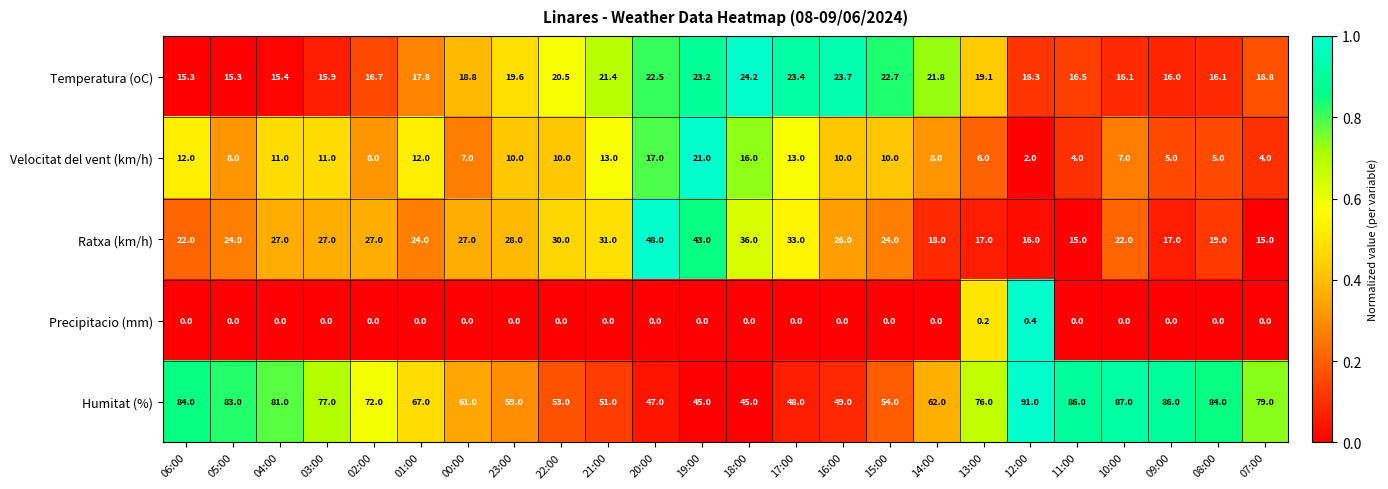

Which series has the widest spread of values?

Humitat (%)